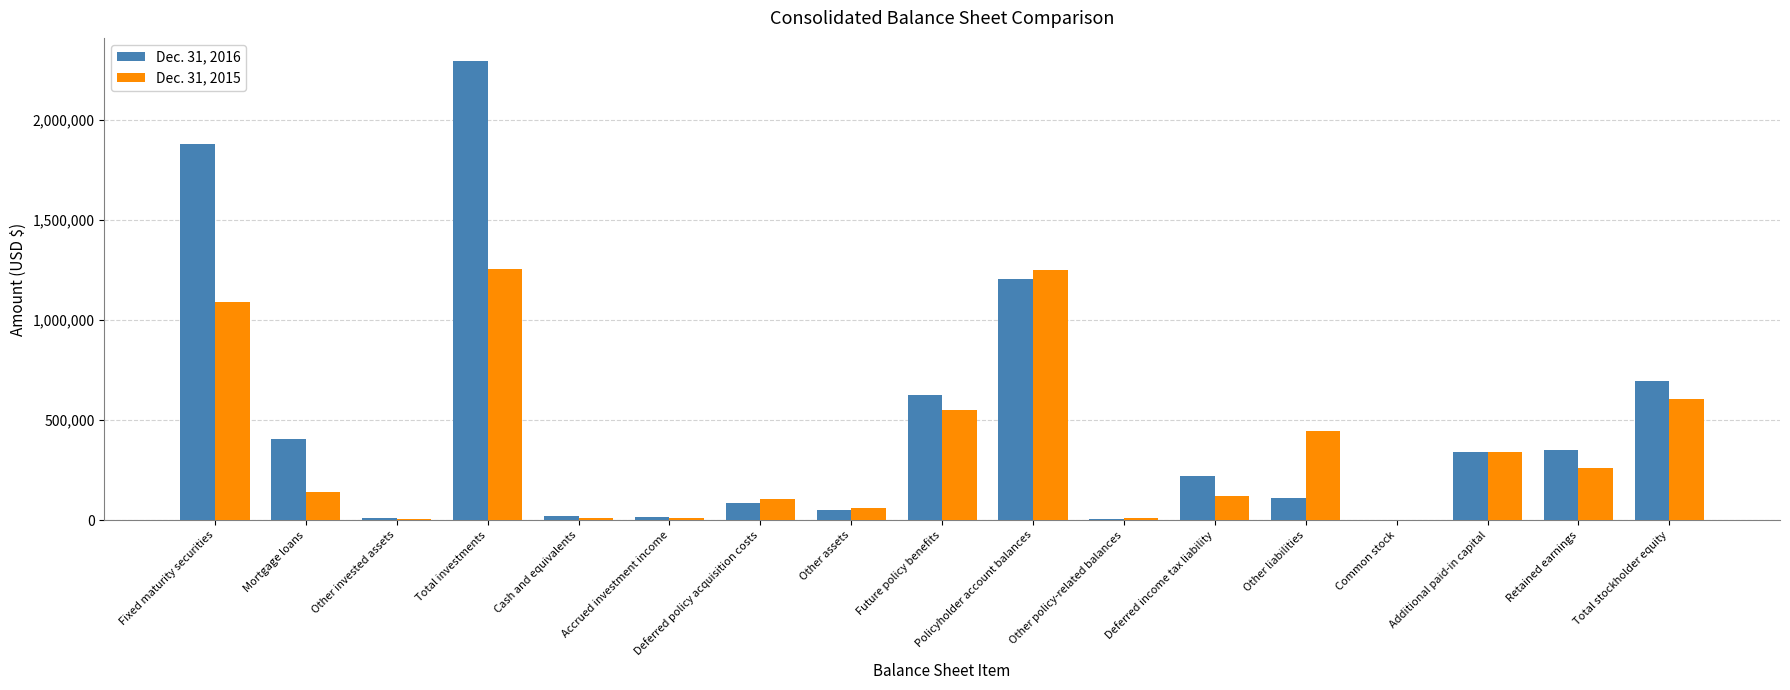

Is the value of Dec. 31, 2016 at Additional paid-in capital greater than the value of Dec. 31, 2015 at Fixed maturity securities?

No